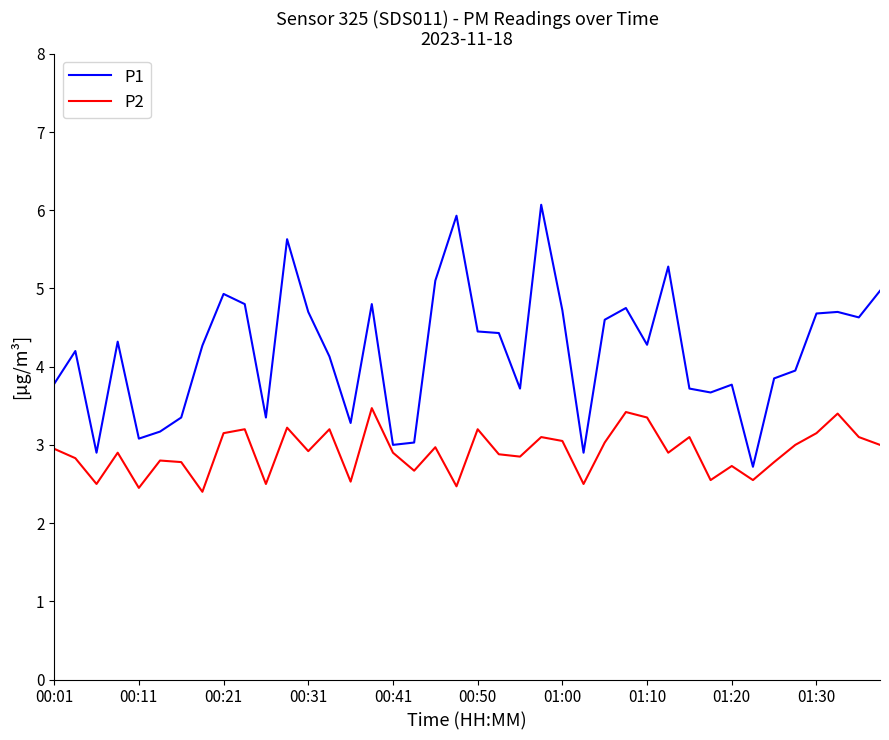

What is the smallest value displayed?

2.4